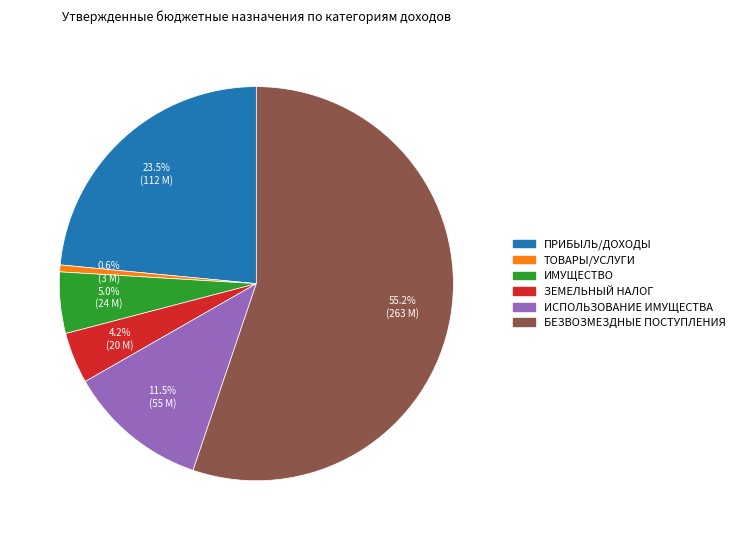

Does any single category account for the majority?

Yes